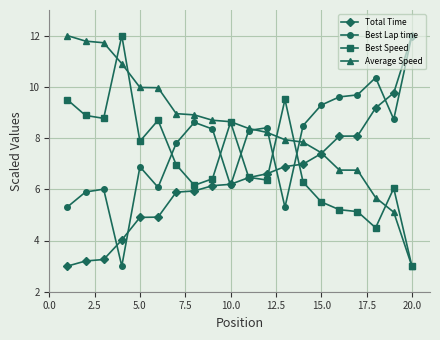

True or false: Best Lap time has more than 1 interior local peaks.

True